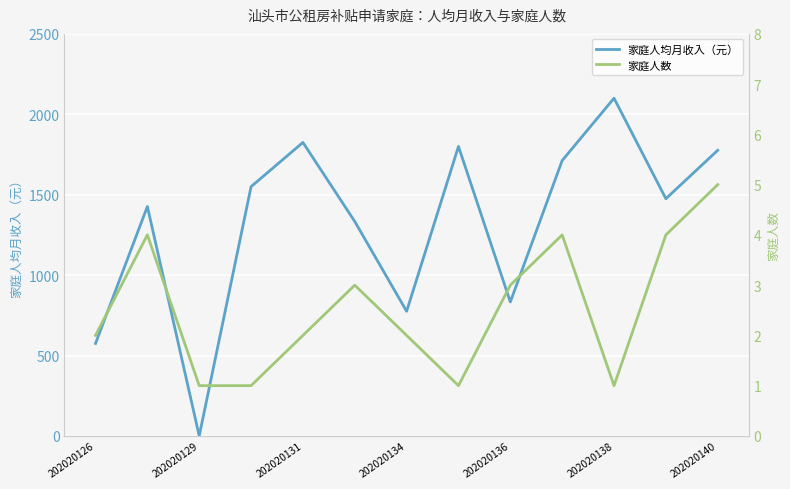

After their last crossing, which series has the higher values: 家庭人均月收入（元） or 家庭人数?

家庭人均月收入（元）